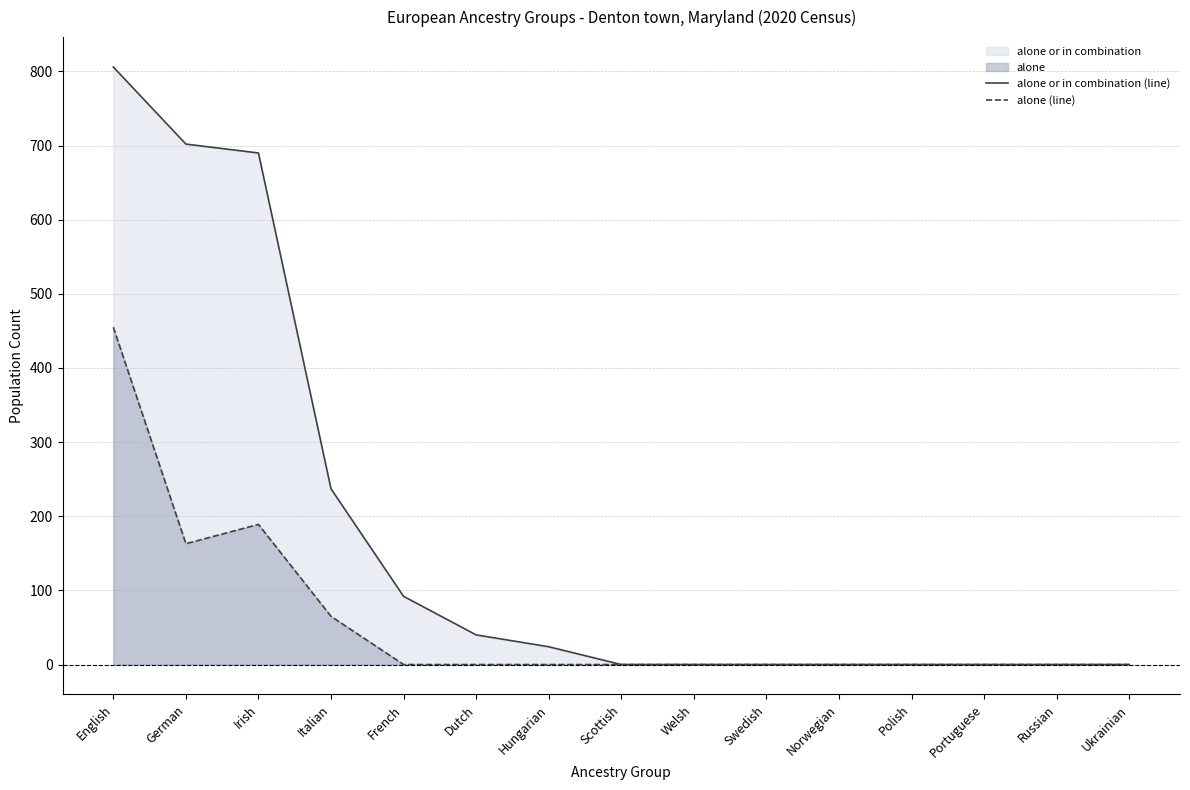

How many lines are shown in the chart?

2